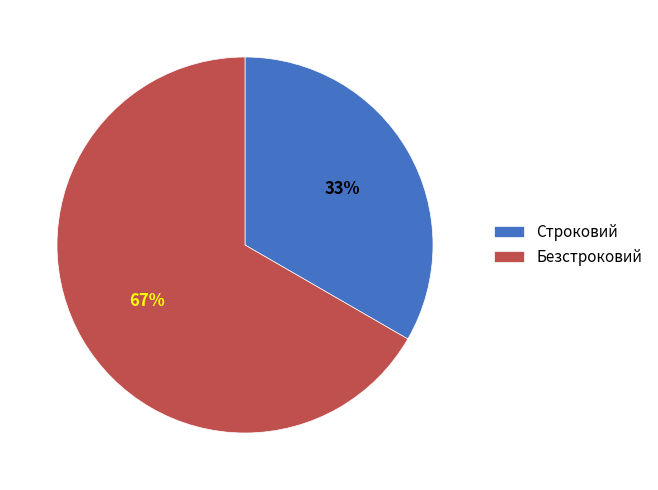

What is the ratio of the value at Строковий to the value at Безстроковий?

0.5